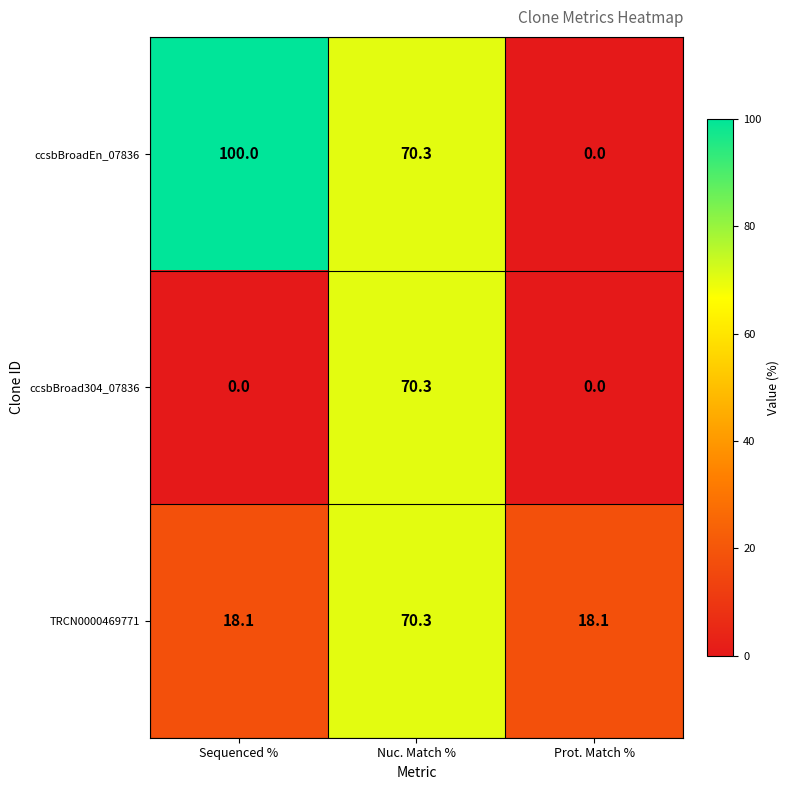

Reading left to right, what are all the values shown in this chart?

ccsbBroadEn_07836: Sequenced %=100.0	Nuc. Match %=70.3	Prot. Match %=0.0
ccsbBroad304_07836: Sequenced %=0.0	Nuc. Match %=70.3	Prot. Match %=0.0
TRCN0000469771: Sequenced %=18.1	Nuc. Match %=70.3	Prot. Match %=18.1